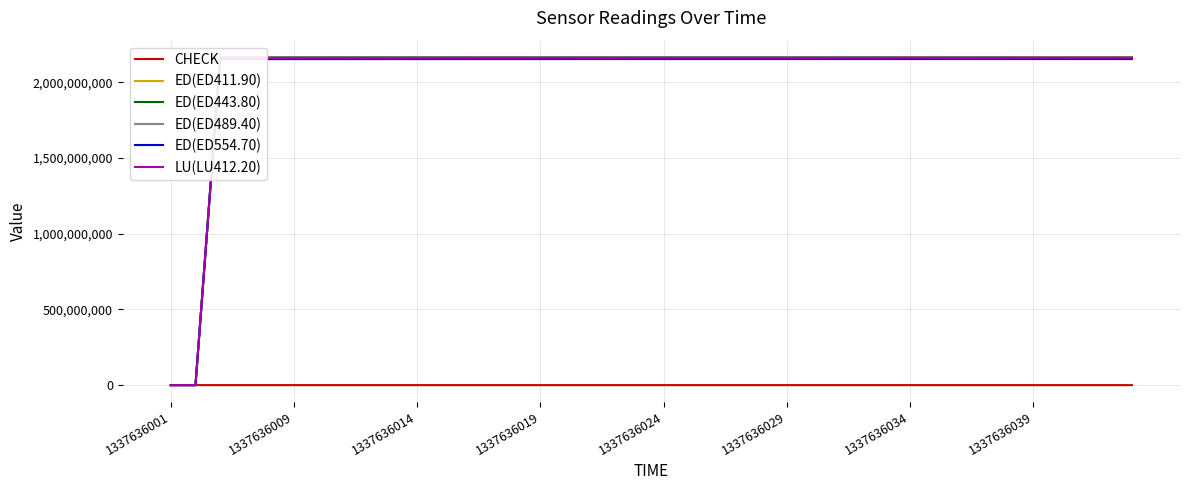

What is the greatest value displayed?

2165701357